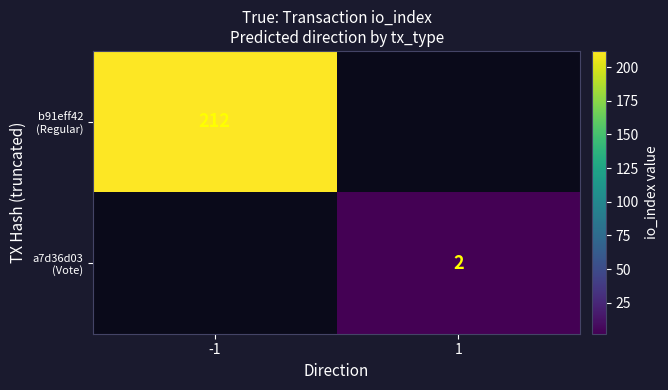

Rank the categories by b91eff42 (Regular) value from lowest to highest.

-1, 1